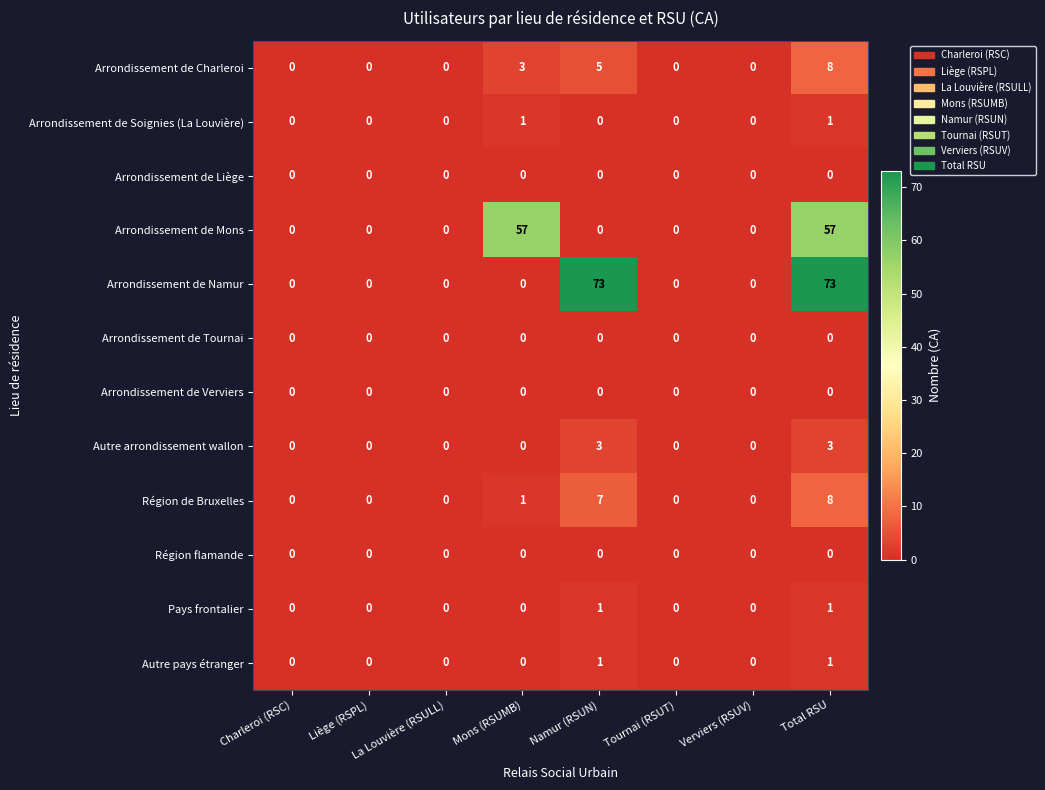

At which category is the sum across all series the highest?

Total RSU